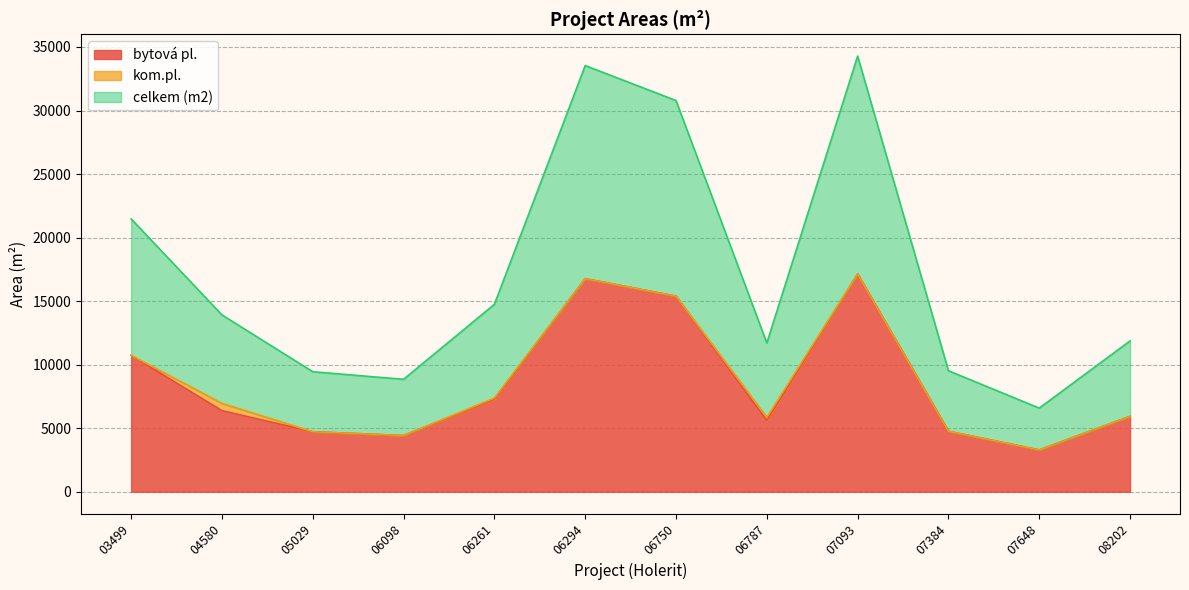

What is the sum of all bytová pl. values?

102463.3